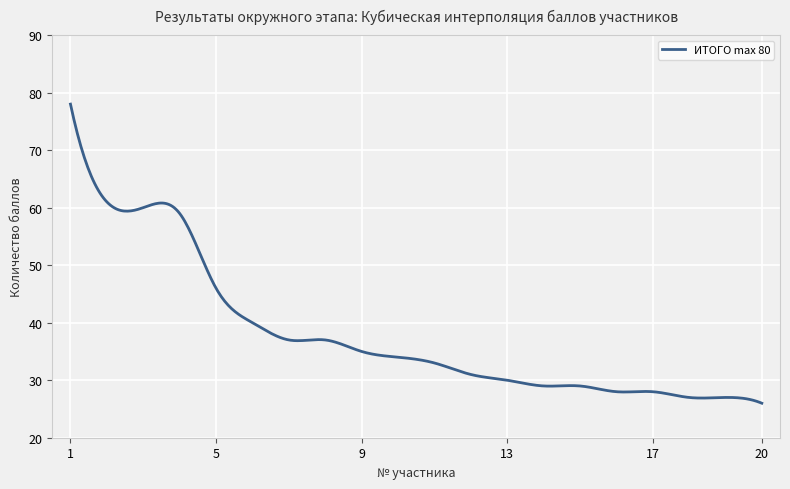

What is the difference between the maximum and minimum values?

52.0